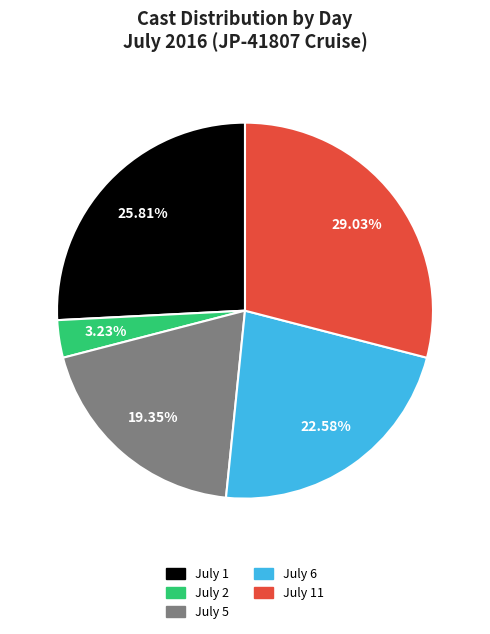

Does any single category account for the majority?

No